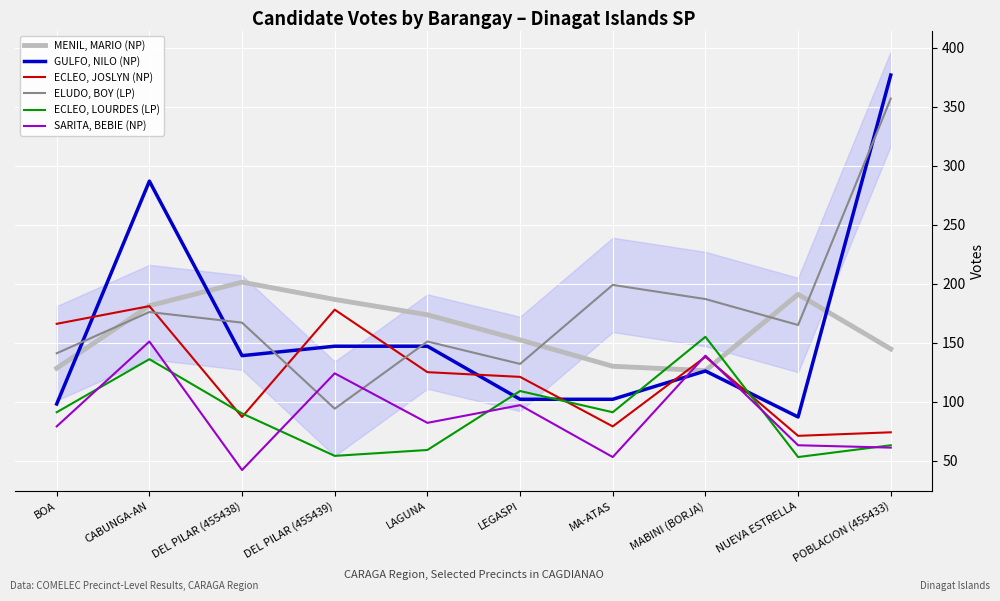

What is the approximate value of ECLEO, LOURDES (LP) at DEL PILAR (455438)?

90.0